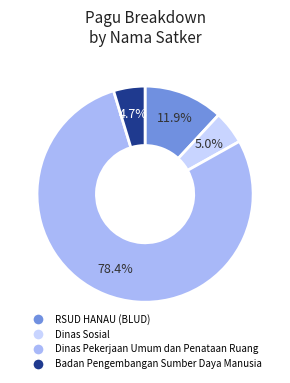

Does any single category account for the majority?

Yes